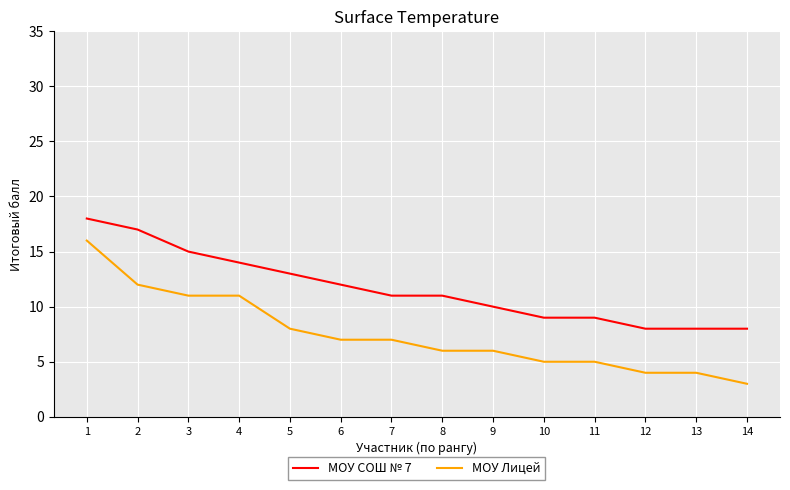

What is the minimum value shown in the chart?

3